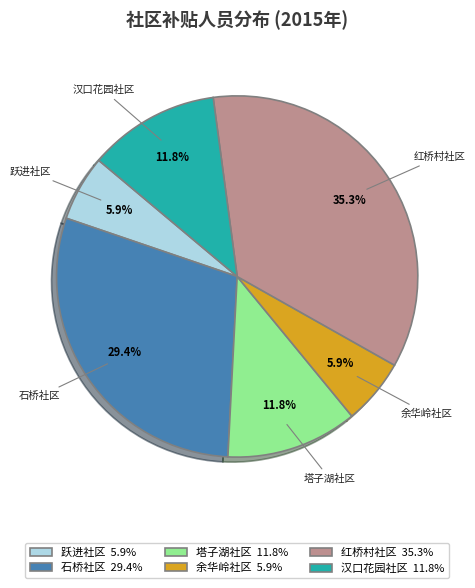

Between 石桥社区 29.4% and 跃进社区 5.9%, which is larger?

石桥社区 29.4%